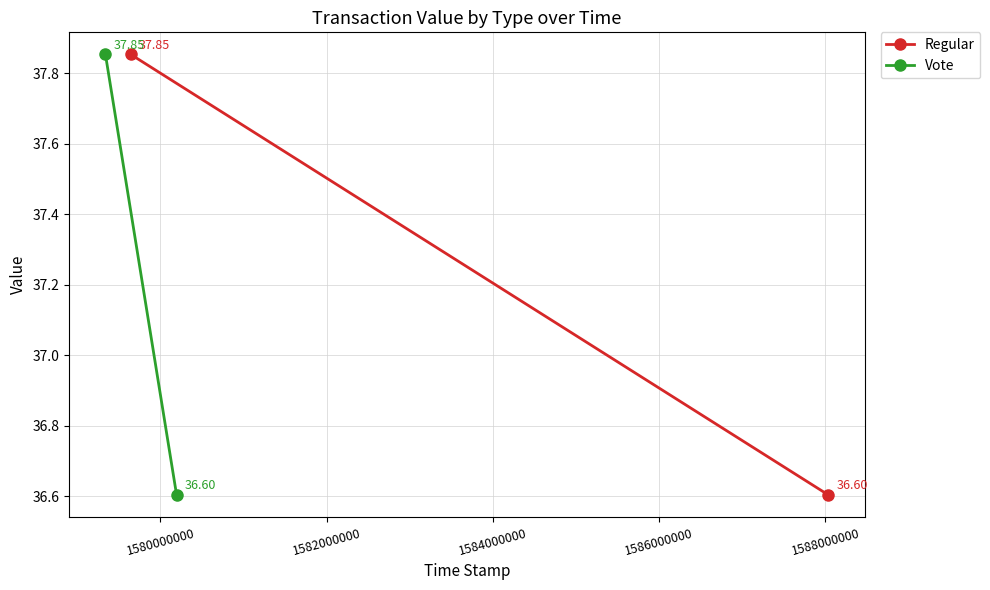

What is the sum of all Vote values?

74.5